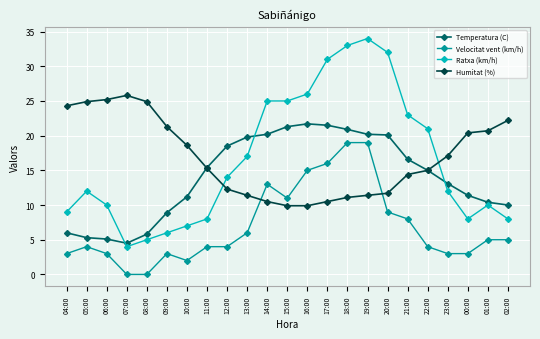

Which series ends up on top after the final intersection of Velocitat vent (km/h) and Humitat (%)?

Humitat (%)